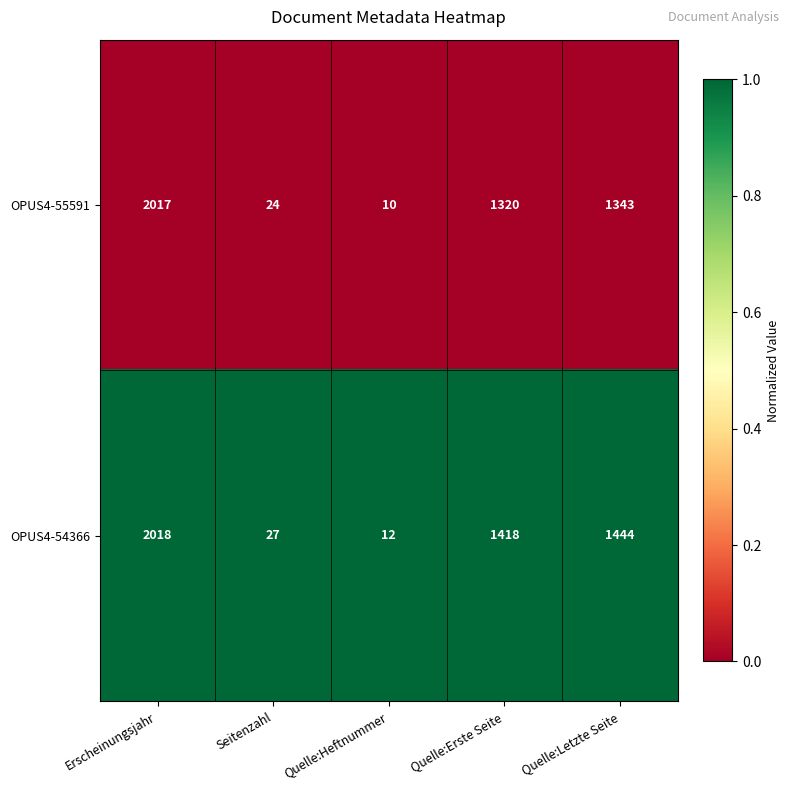

At which category is the sum across all series the highest?

Erscheinungsjahr